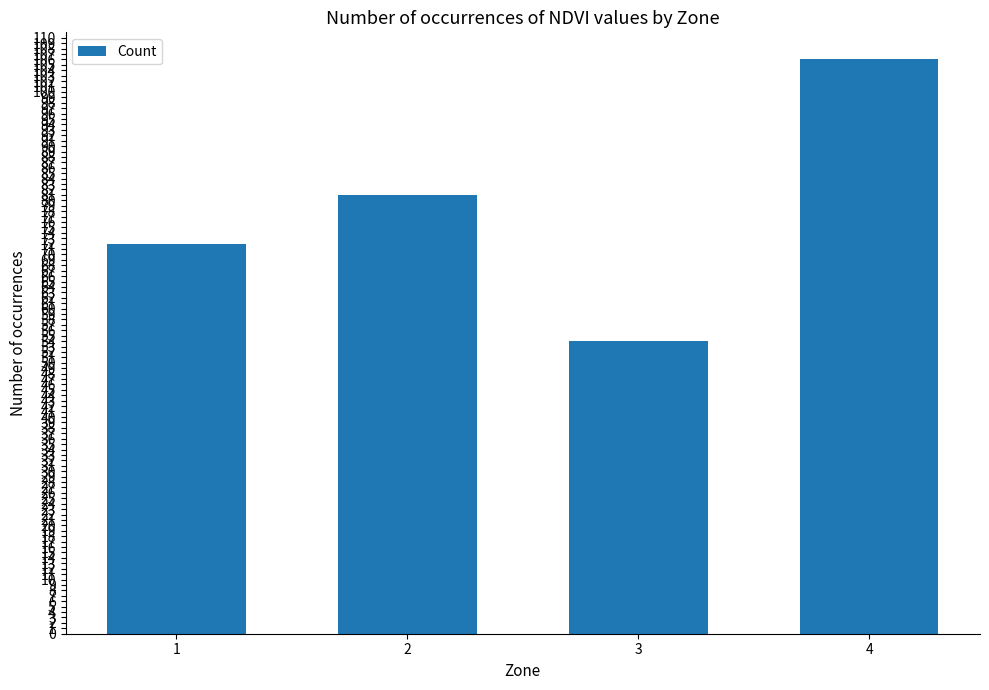

What is the average value?

78